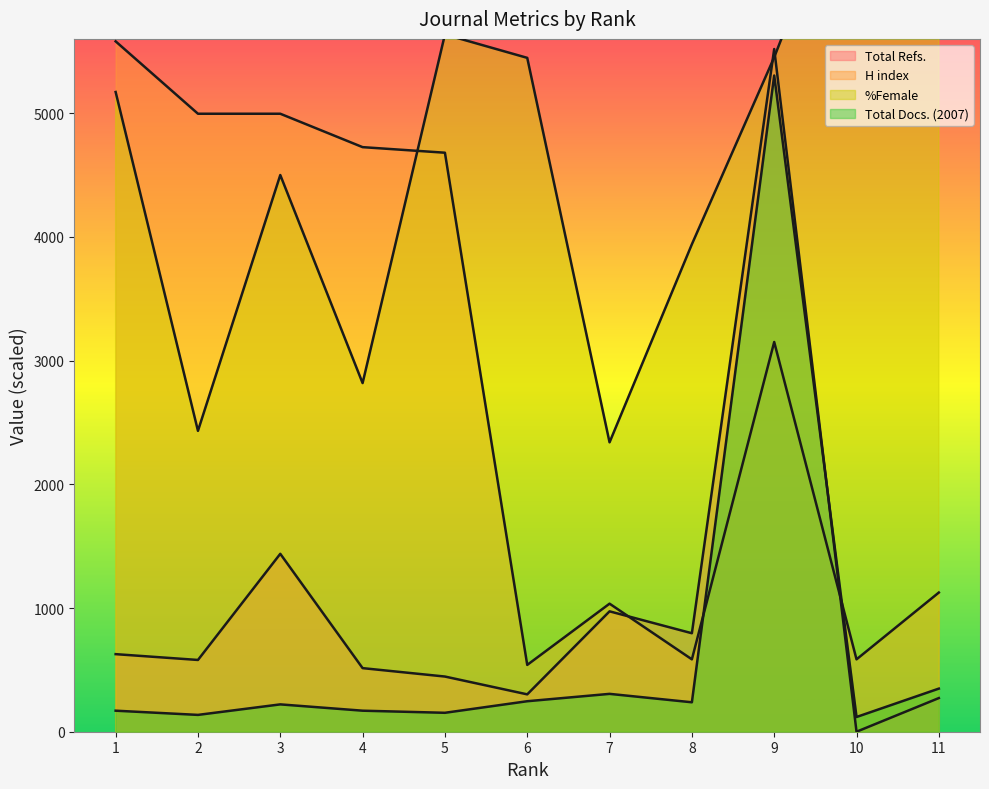

What is the difference between the maximum and minimum values in the %Female series?

4814.3